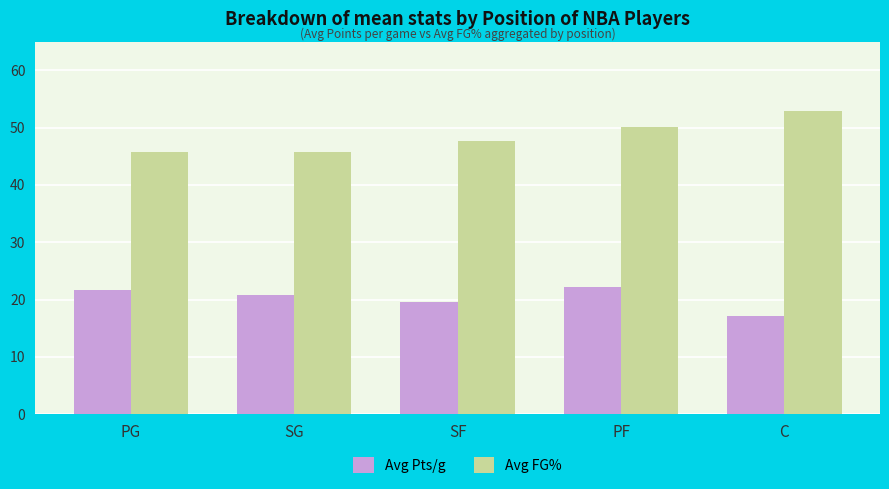

What position from the right is PG?

5